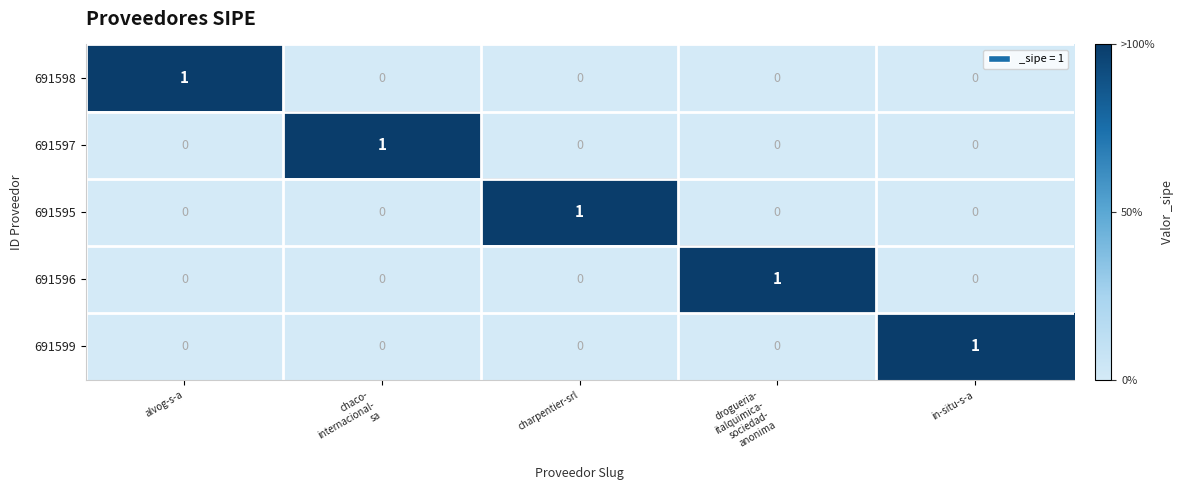

Which category has the highest value in the 691595 series?

charpentier-srl